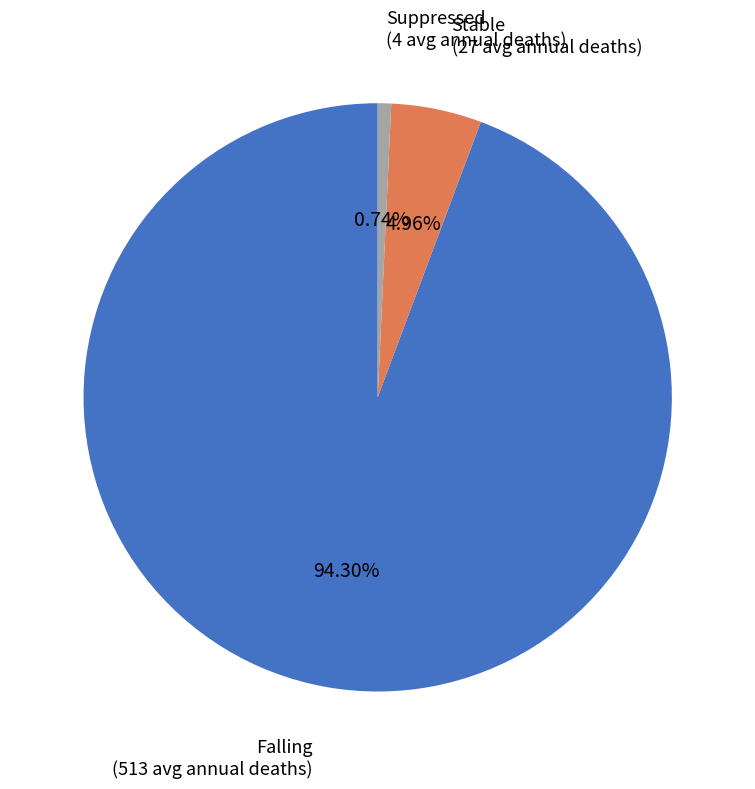

Is there any slice that represents more than half of the pie?

Yes